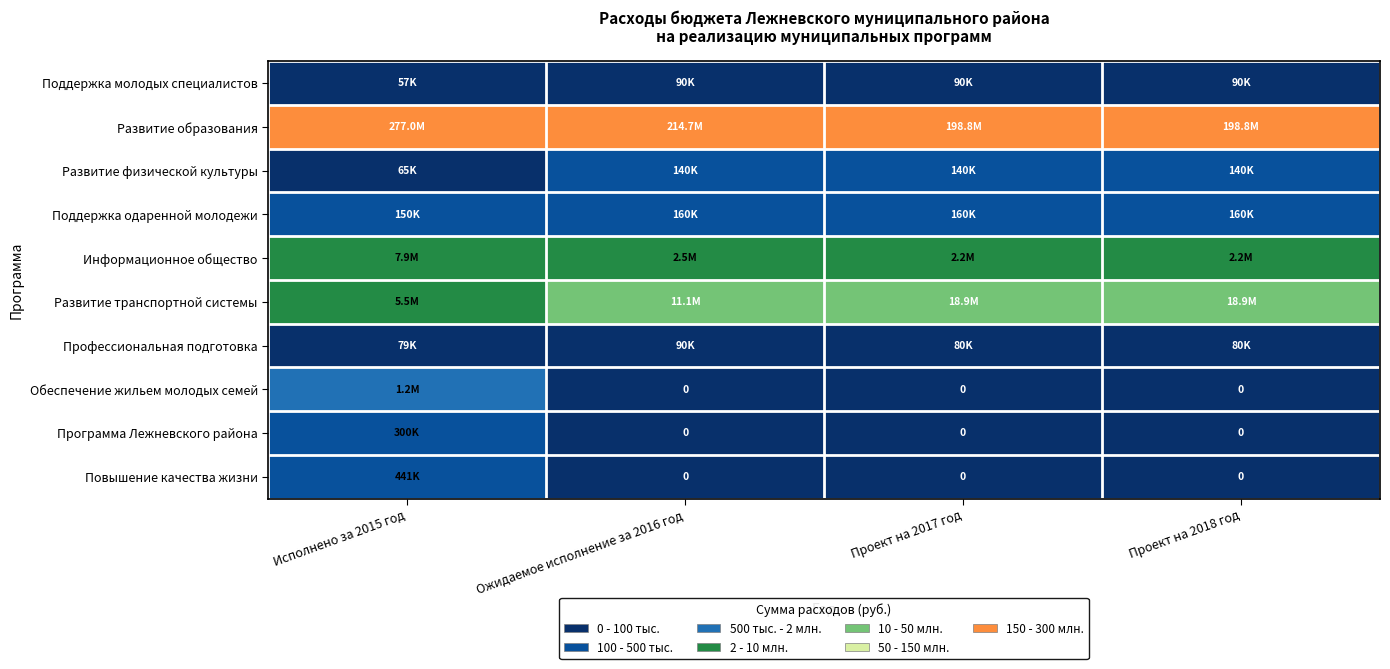

How many values in Обеспечение жильем молодых семей are above zero?

1